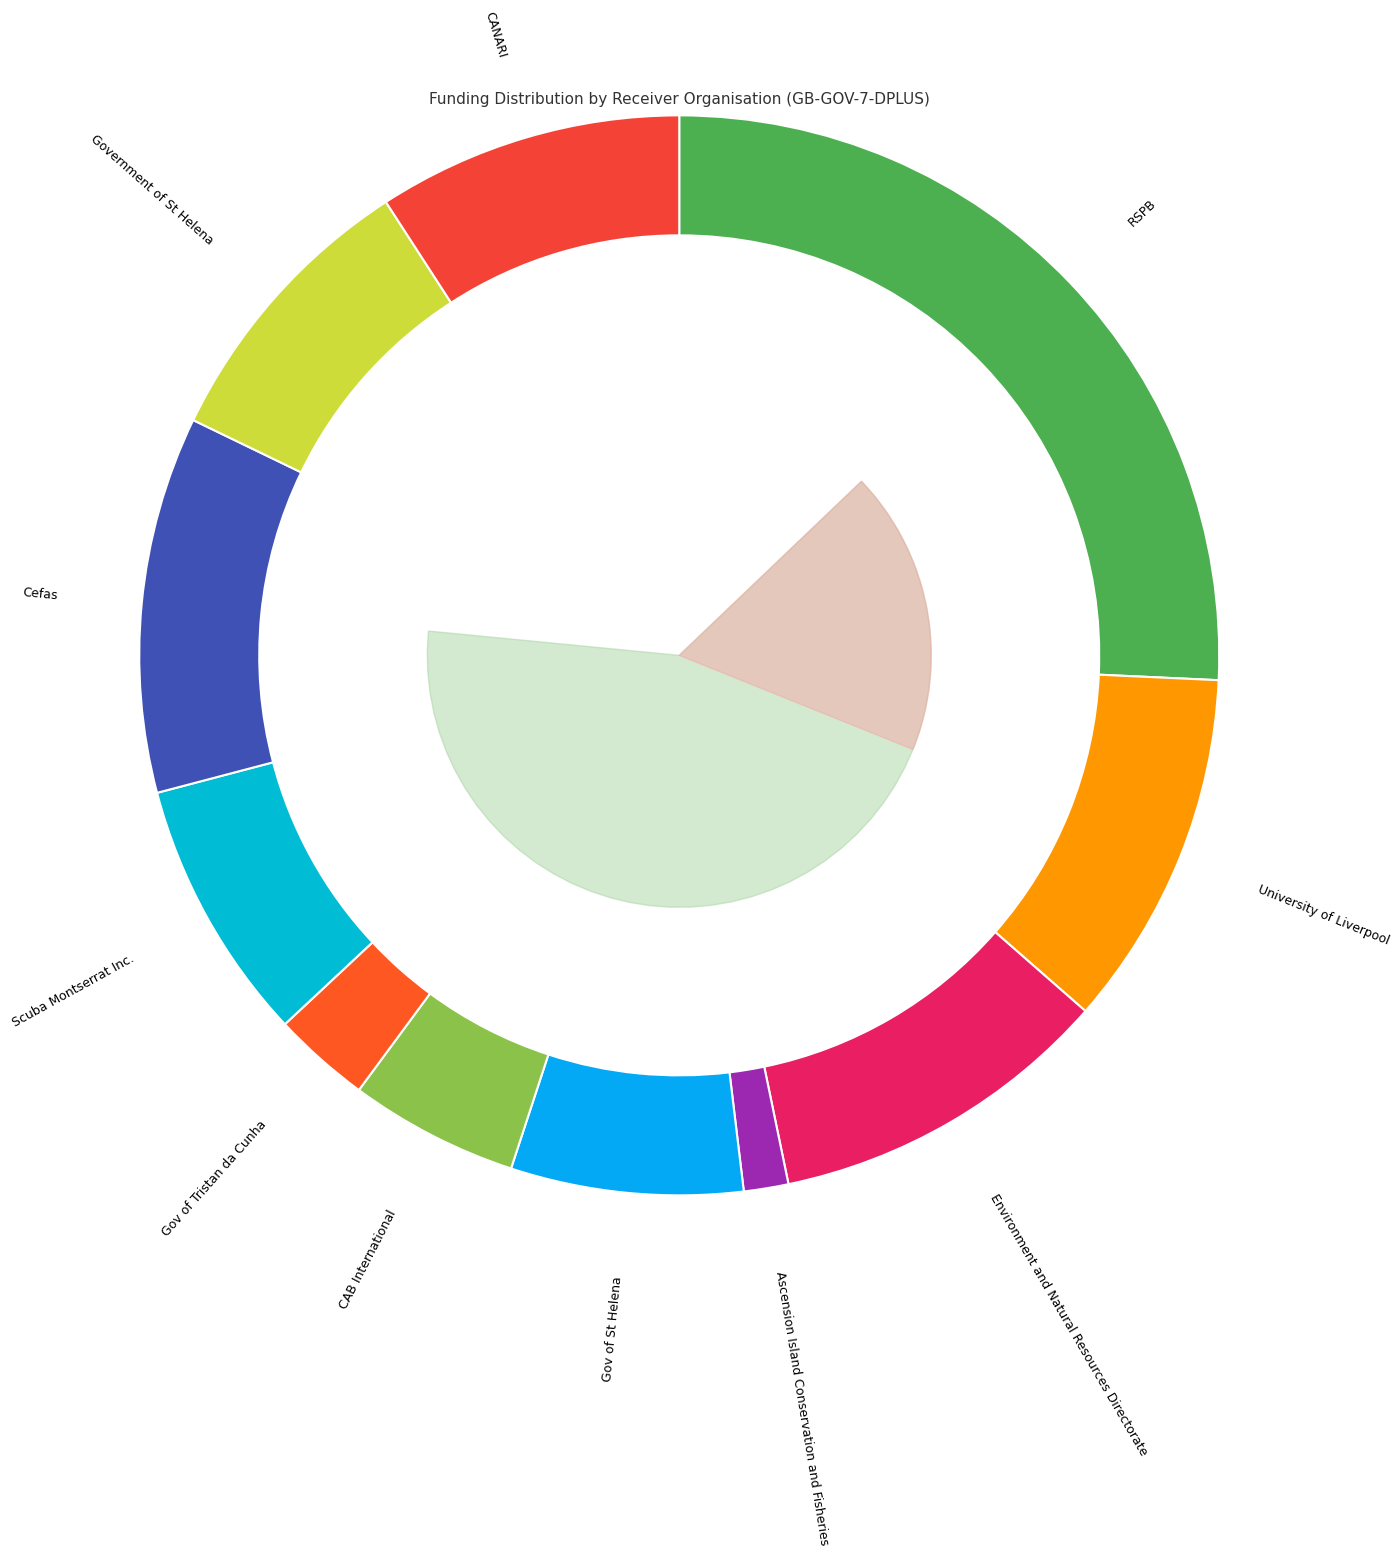

Does Gov of St Helena represent more than half of the total?

No